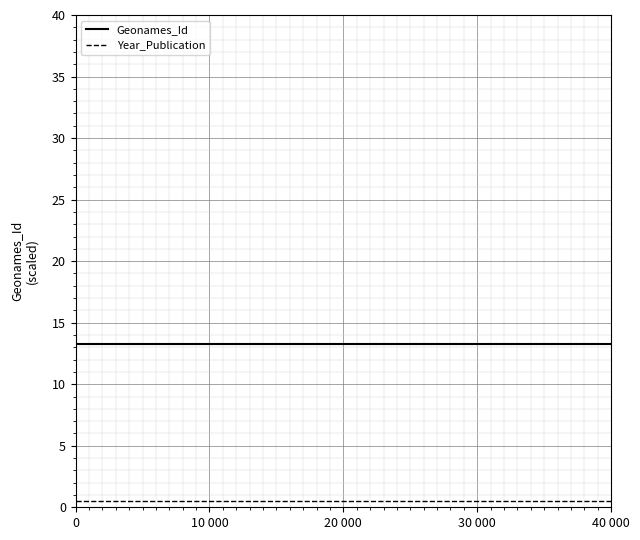

What is the average value of the Geonames_Id series?

13.3